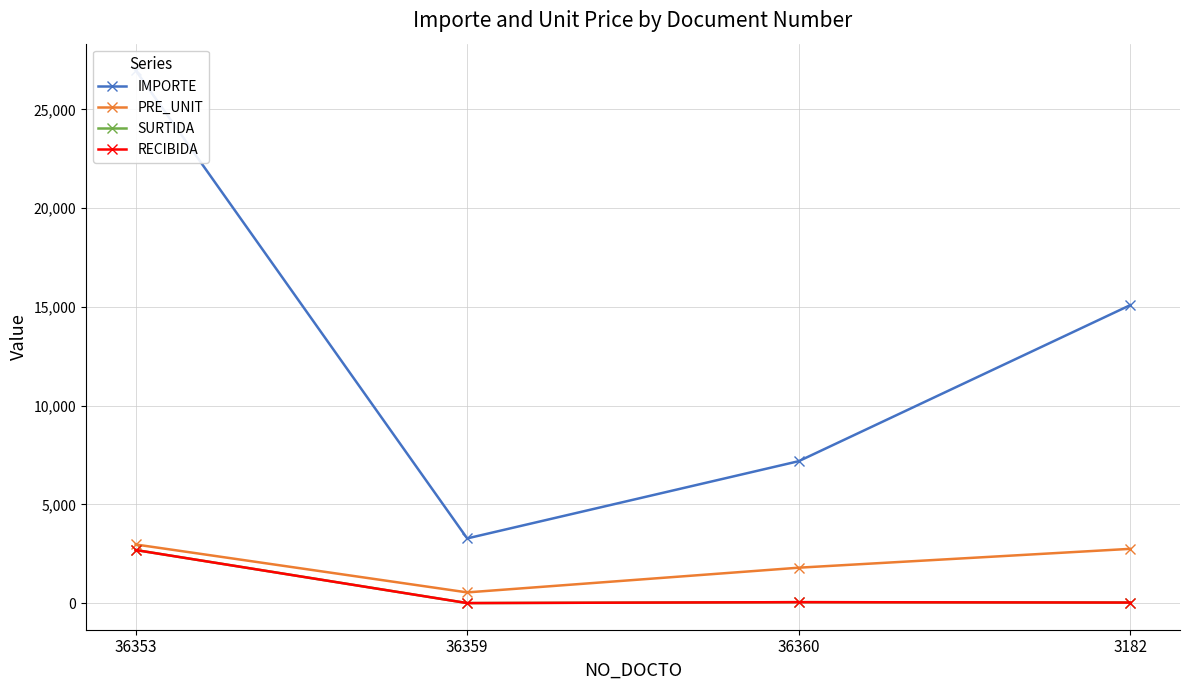

Between 3182 and 36359, which is larger?

3182